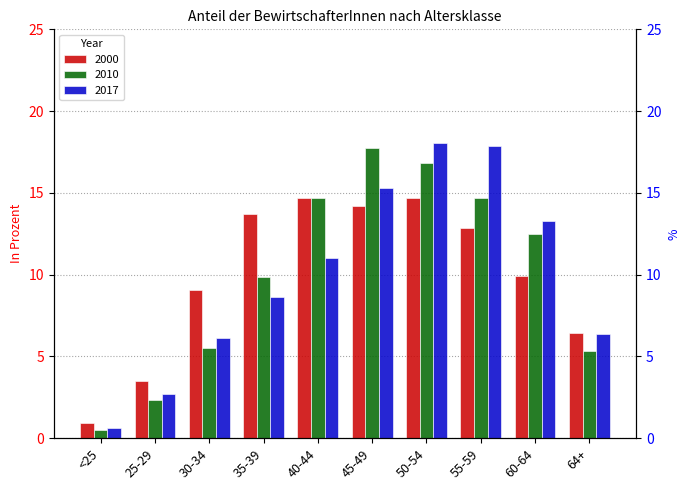

True or false: 2017 has a value of 0.6 at <25.

True